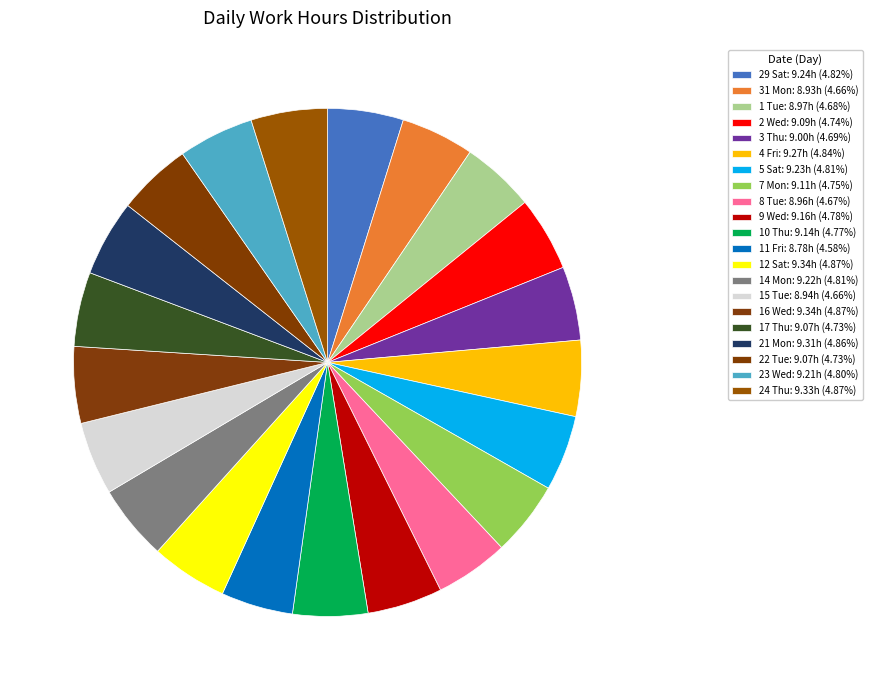

Rank the categories by value from highest to lowest.

12 Sat, 16 Wed, 24 Thu, 21 Mon, 4 Fri, 29 Sat, 5 Sat, 14 Mon, 23 Wed, 9 Wed, 10 Thu, 7 Mon, 2 Wed, 17 Thu, 22 Tue, 3 Thu, 1 Tue, 8 Tue, 15 Tue, 31 Mon, 11 Fri